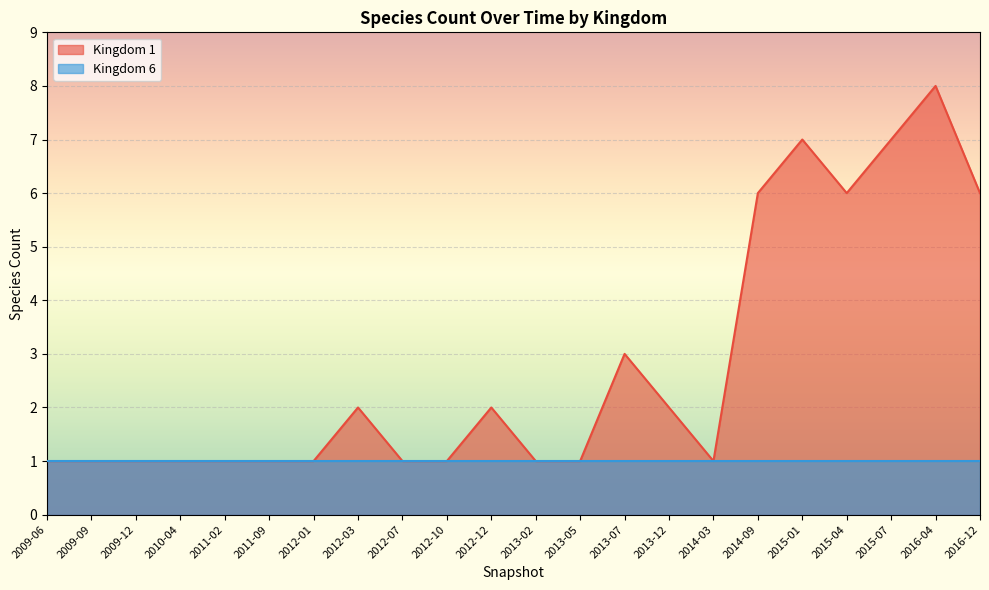

Rank the categories by value from highest to lowest.

2016-04, 2015-01, 2015-07, 2014-09, 2015-04, 2016-12, 2013-07, 2012-03, 2012-12, 2013-12, 2009-06, 2009-09, 2009-12, 2010-04, 2011-02, 2011-09, 2012-01, 2012-07, 2012-10, 2013-02, 2013-05, 2014-03